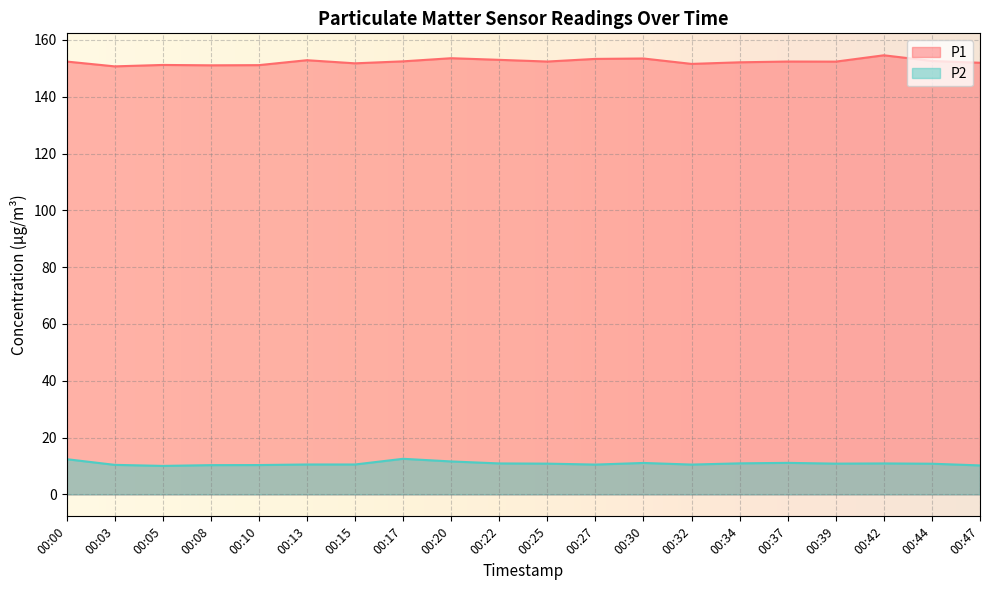

The P1 series shows 152.5 at 00:17. True or false?

True